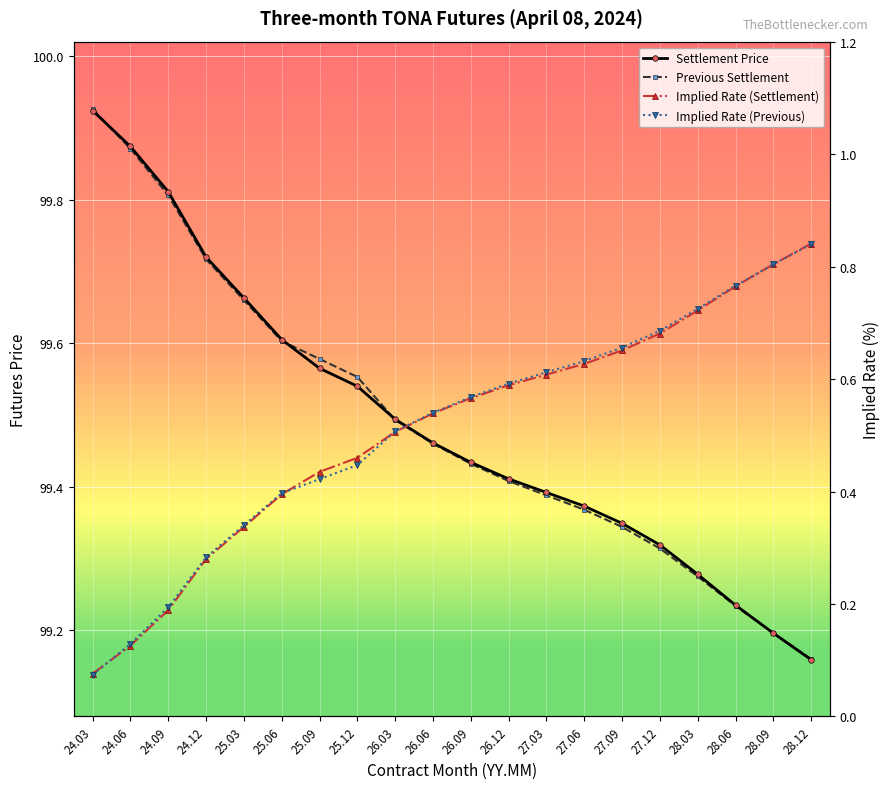

How many times do Previous Settlement and Settlement Price cross each other?

3